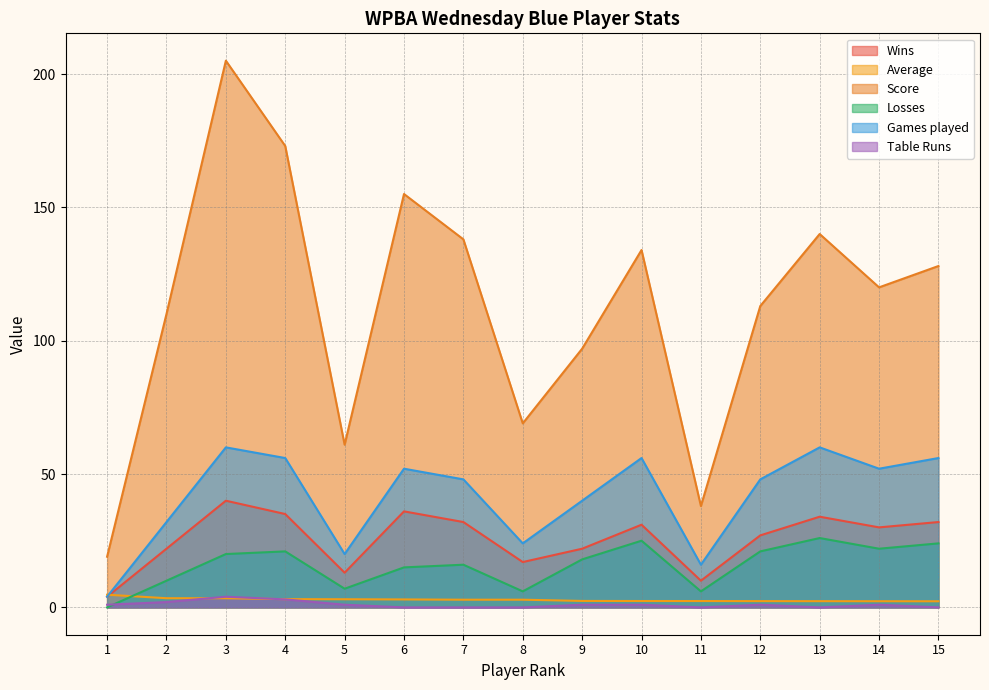

What is the sum of all Average values?

43.0